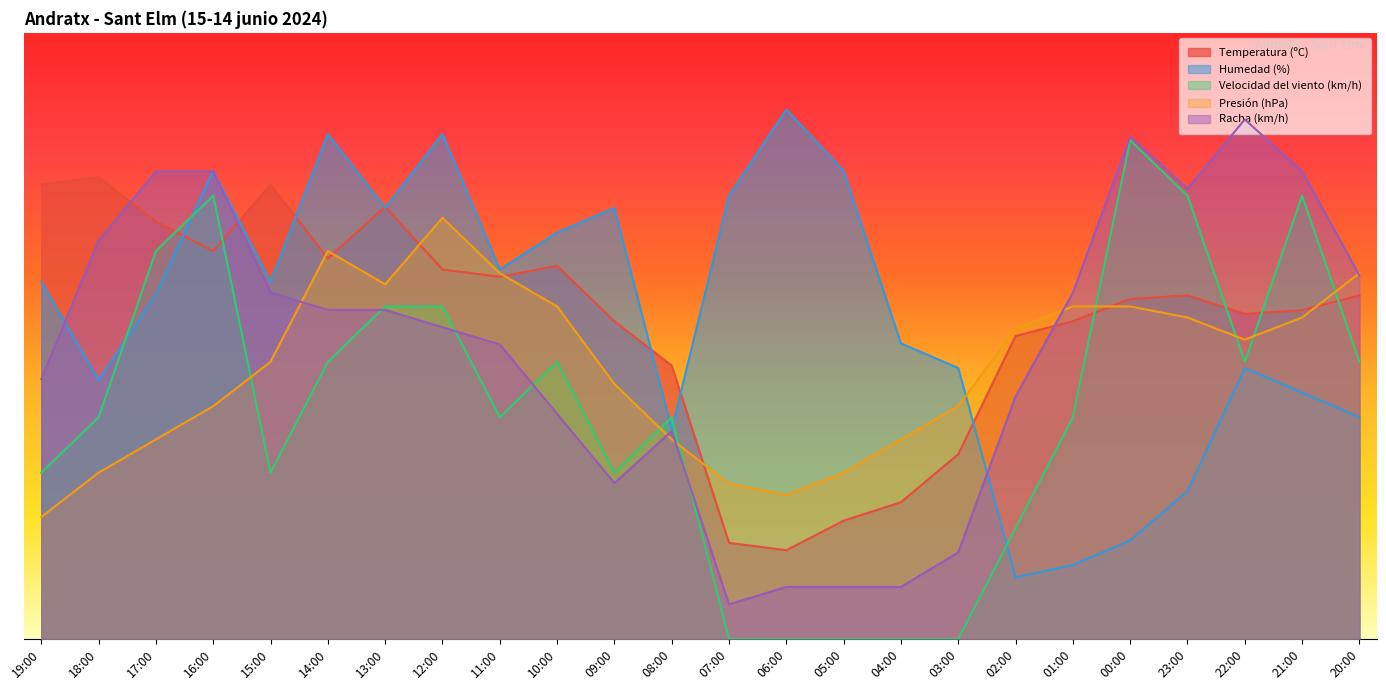

At 02:00, list the series in order from largest to smallest.

Presión (hPa), Temperatura (ºC), Racha (km/h), Velocidad del viento (km/h), Humedad (%)